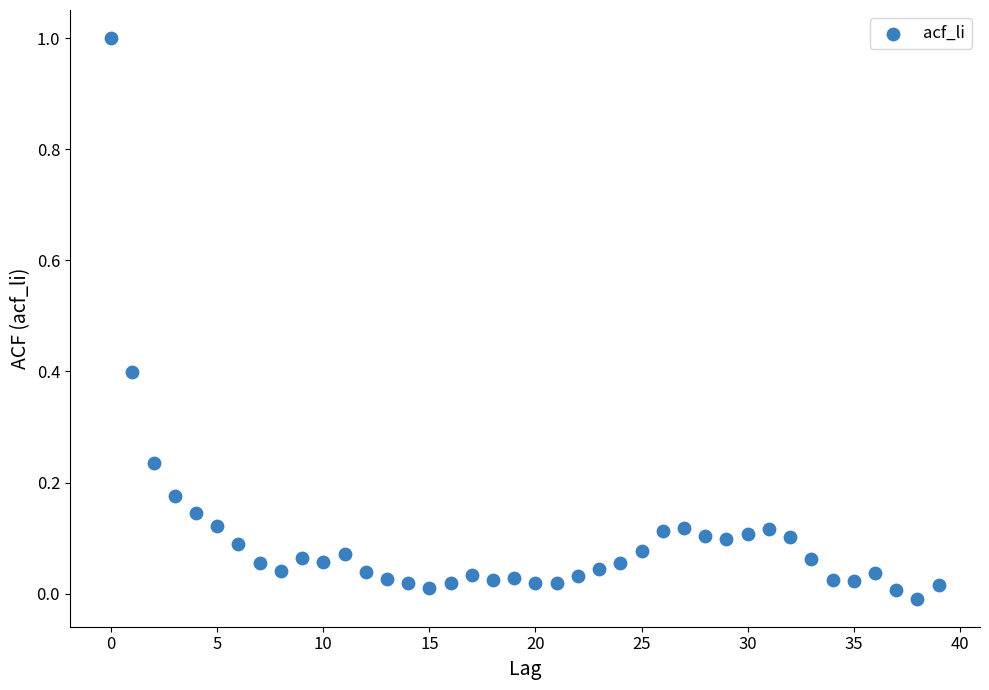

What is the range of Y values (max minus min)?

1.0